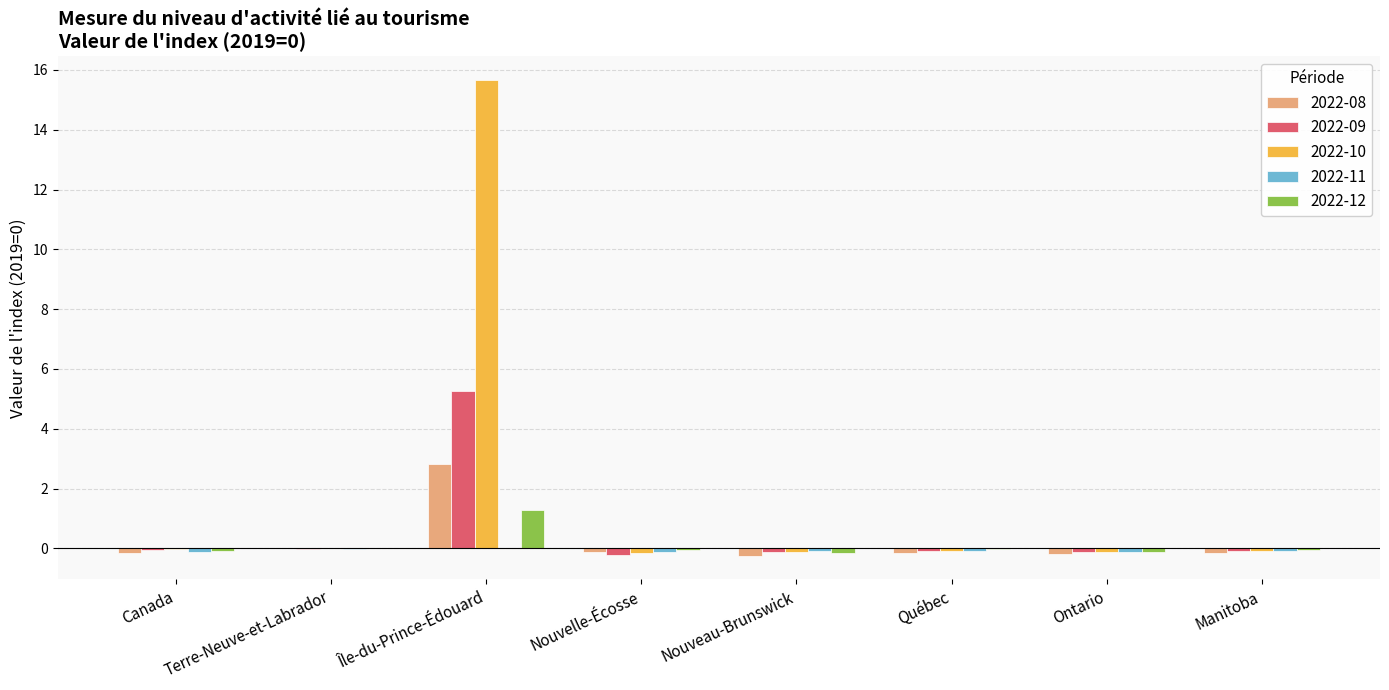

Which category has the highest value in the 2022-10 series?

Île-du-Prince-Édouard